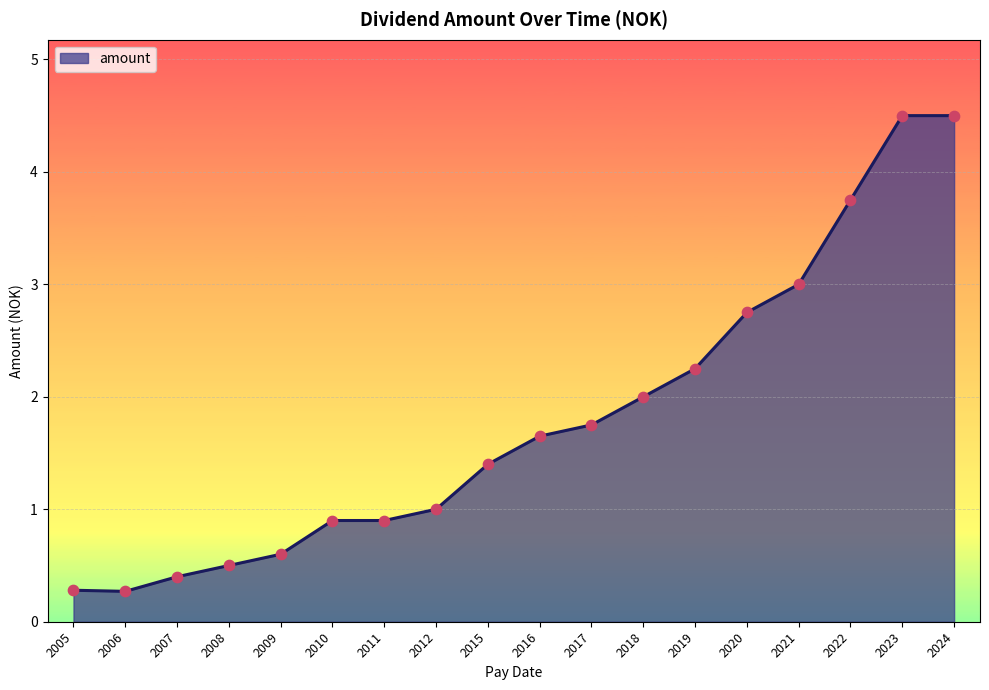

Which has a higher value, 2018 or 2019?

2019